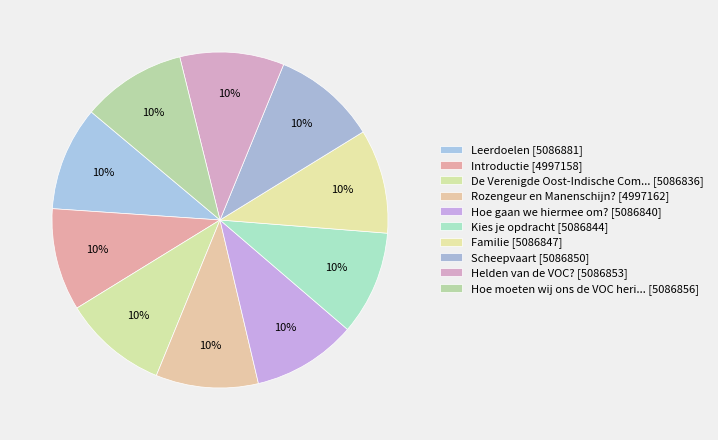

To the nearest percent, what is the average slice percentage?

10%